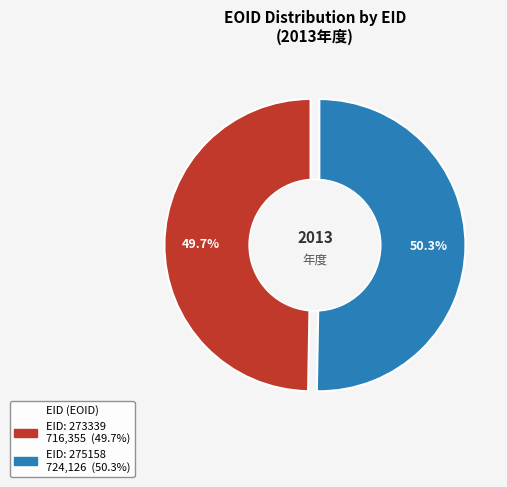

Which slice is the smallest?

273339